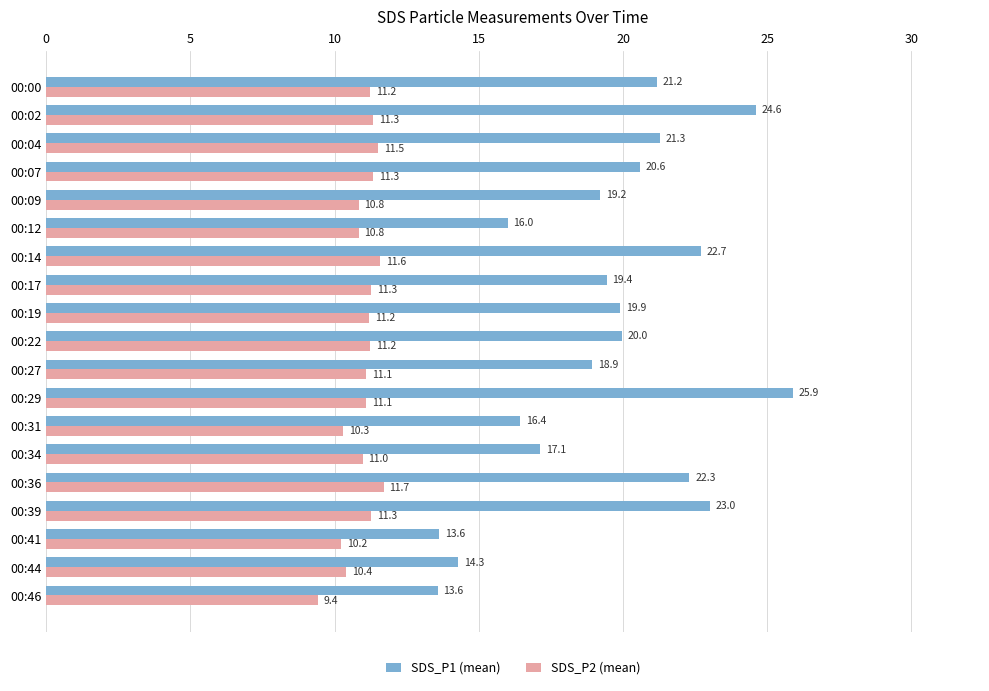

List the series in order of their overall mean, lowest first.

SDS_P2 (mean), SDS_P1 (mean)